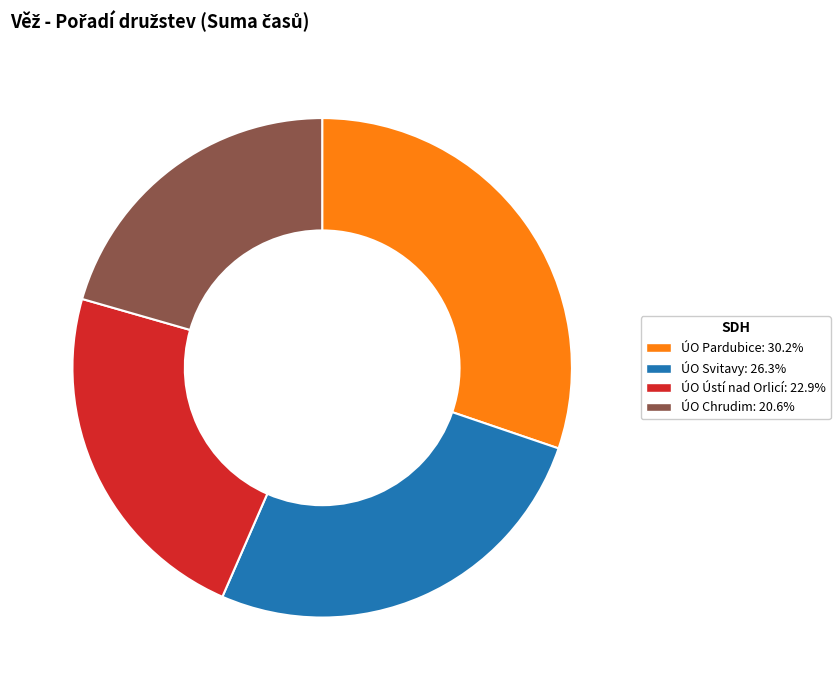

Do ÚO Chrudim and ÚO Svitavy together represent more than half of the pie?

No